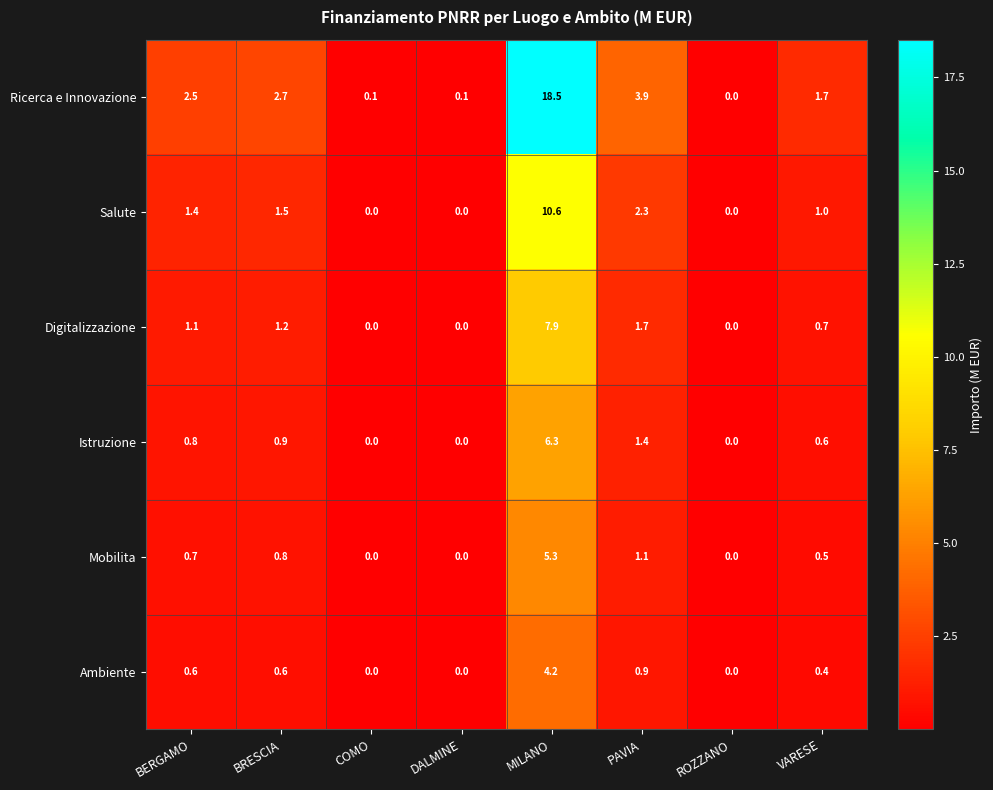

What is the difference between the maximum and second lowest values in the Istruzione series?

6.3